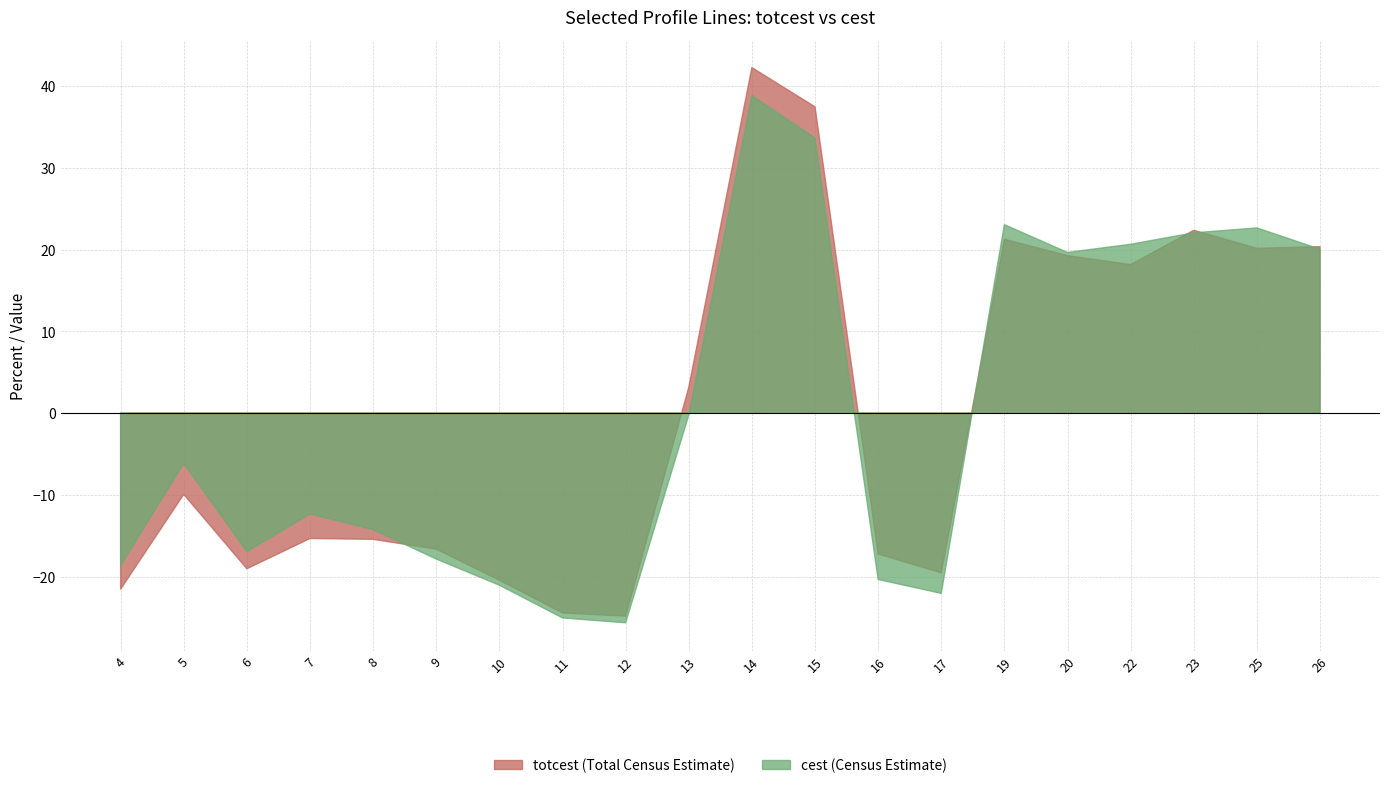

Where do cest and totcest first cross each other?

8 and 9